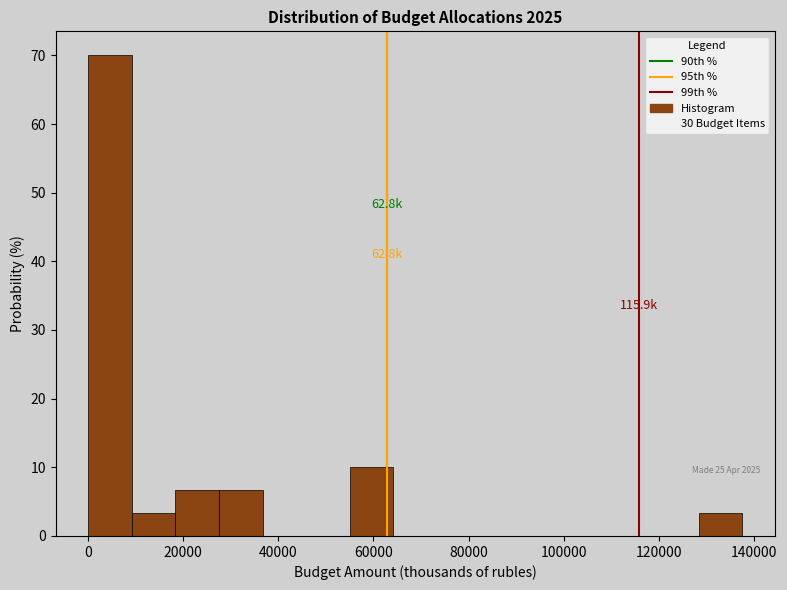

Over which range of the x-axis is the bar tallest?

0 to 10000